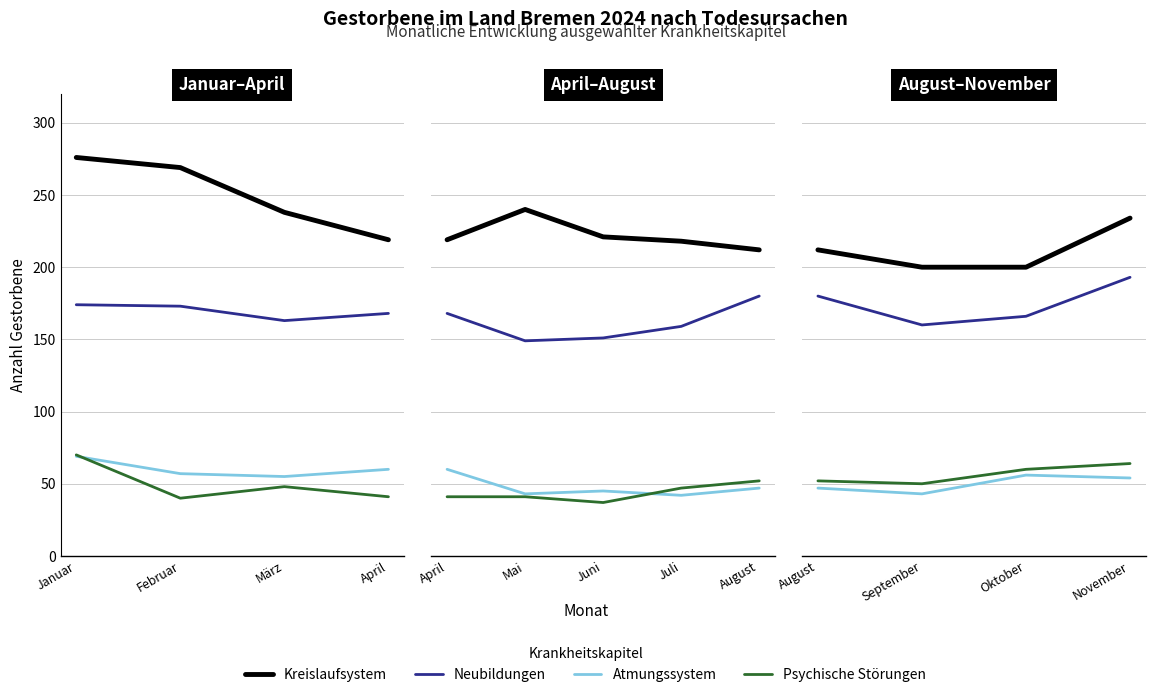

True or false: Kreislaufsystem has more than 1 interior local peaks.

False